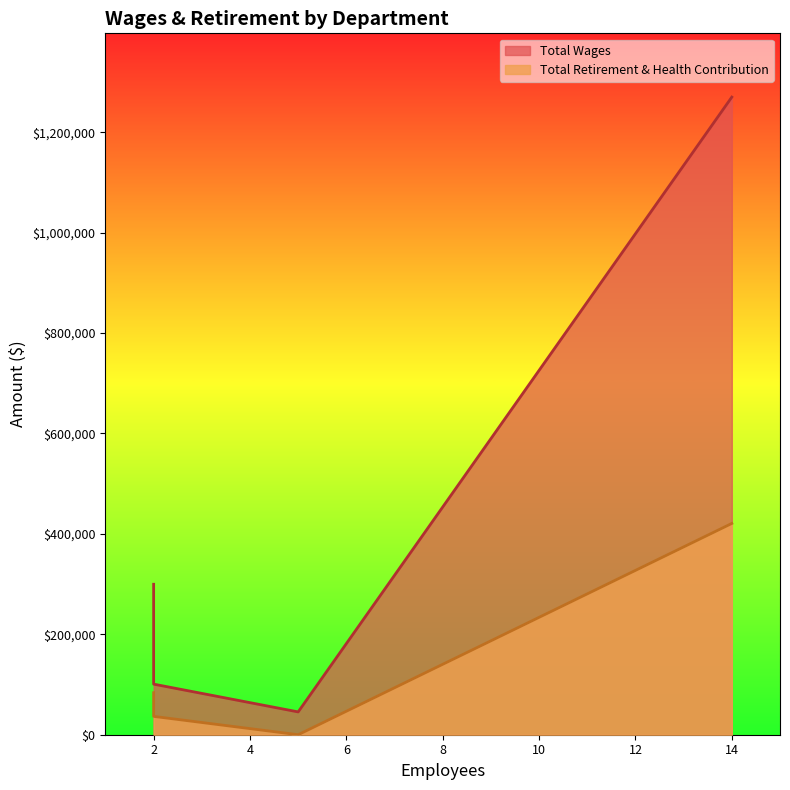

How many values in the Total Wages series exceed 150306?

2